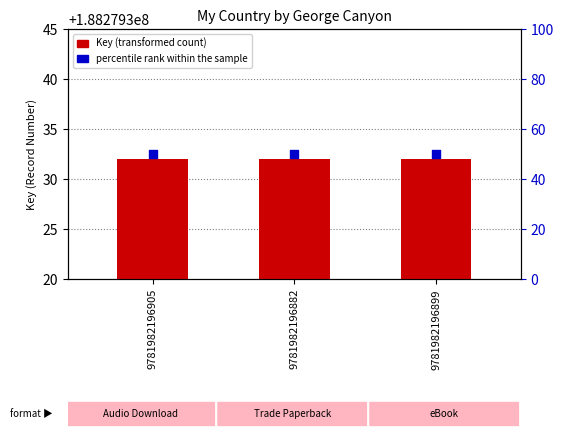

Which series contains the lowest Y value?

percentile rank within the sample